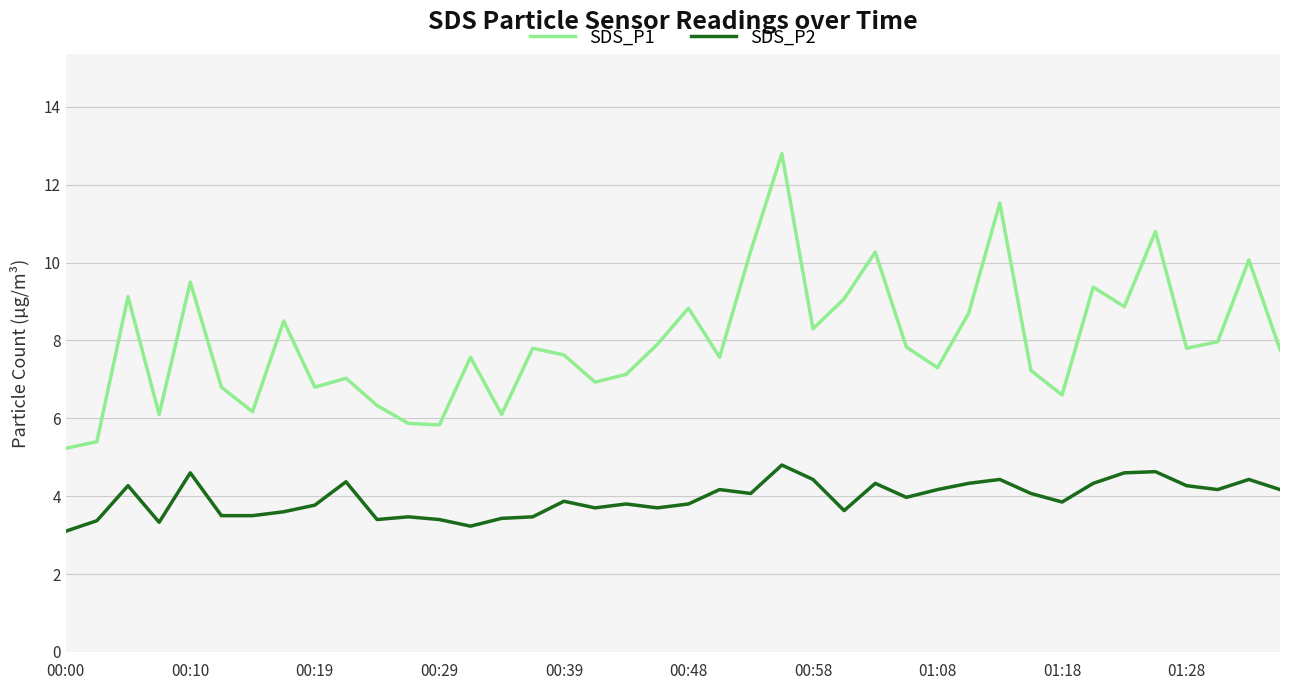

Which series has the largest total across all categories?

SDS_P1